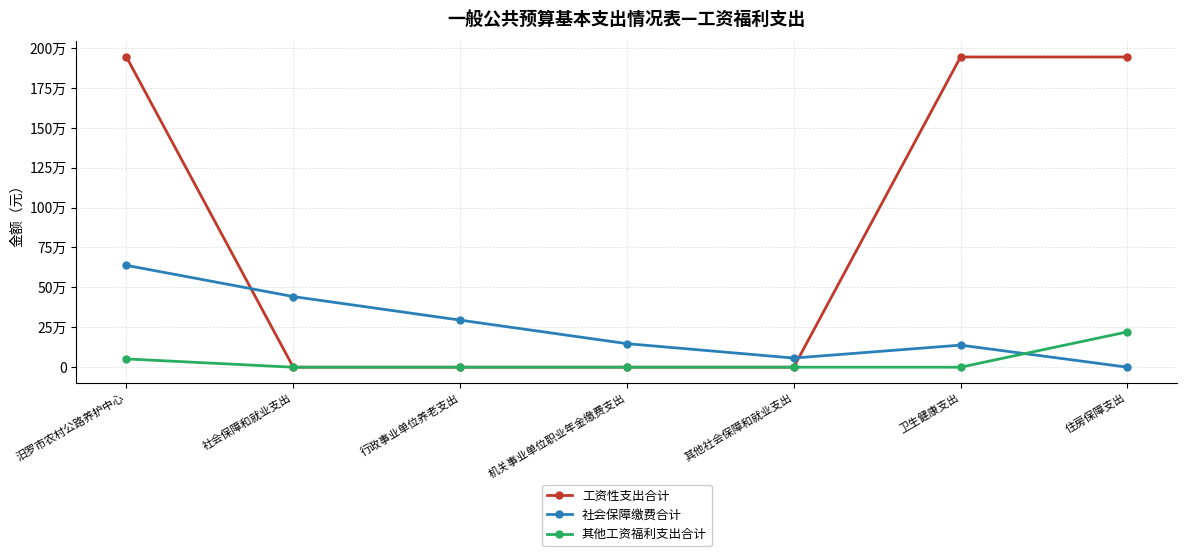

What are all the series names shown in the legend?

工资性支出合计, 社会保障缴费合计, 其他工资福利支出合计